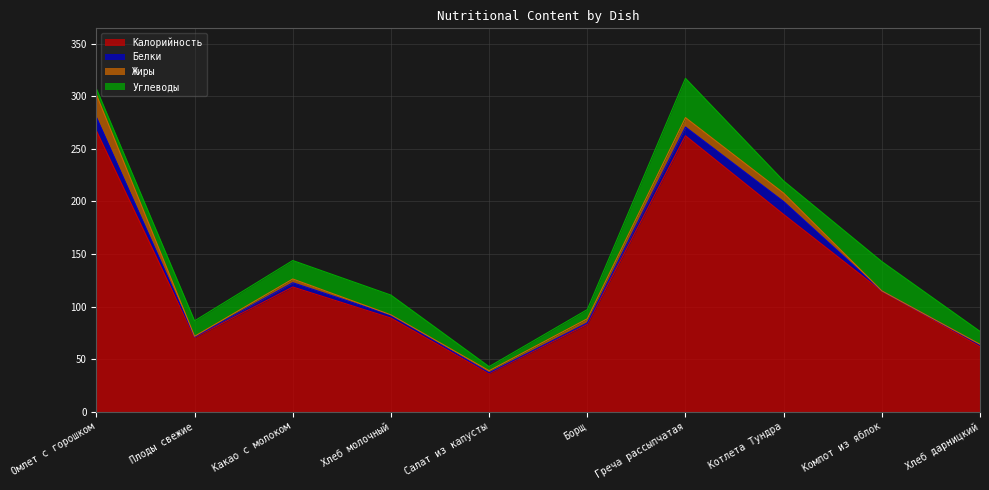

True or false: Белки and Калорийность intersect in this chart.

False